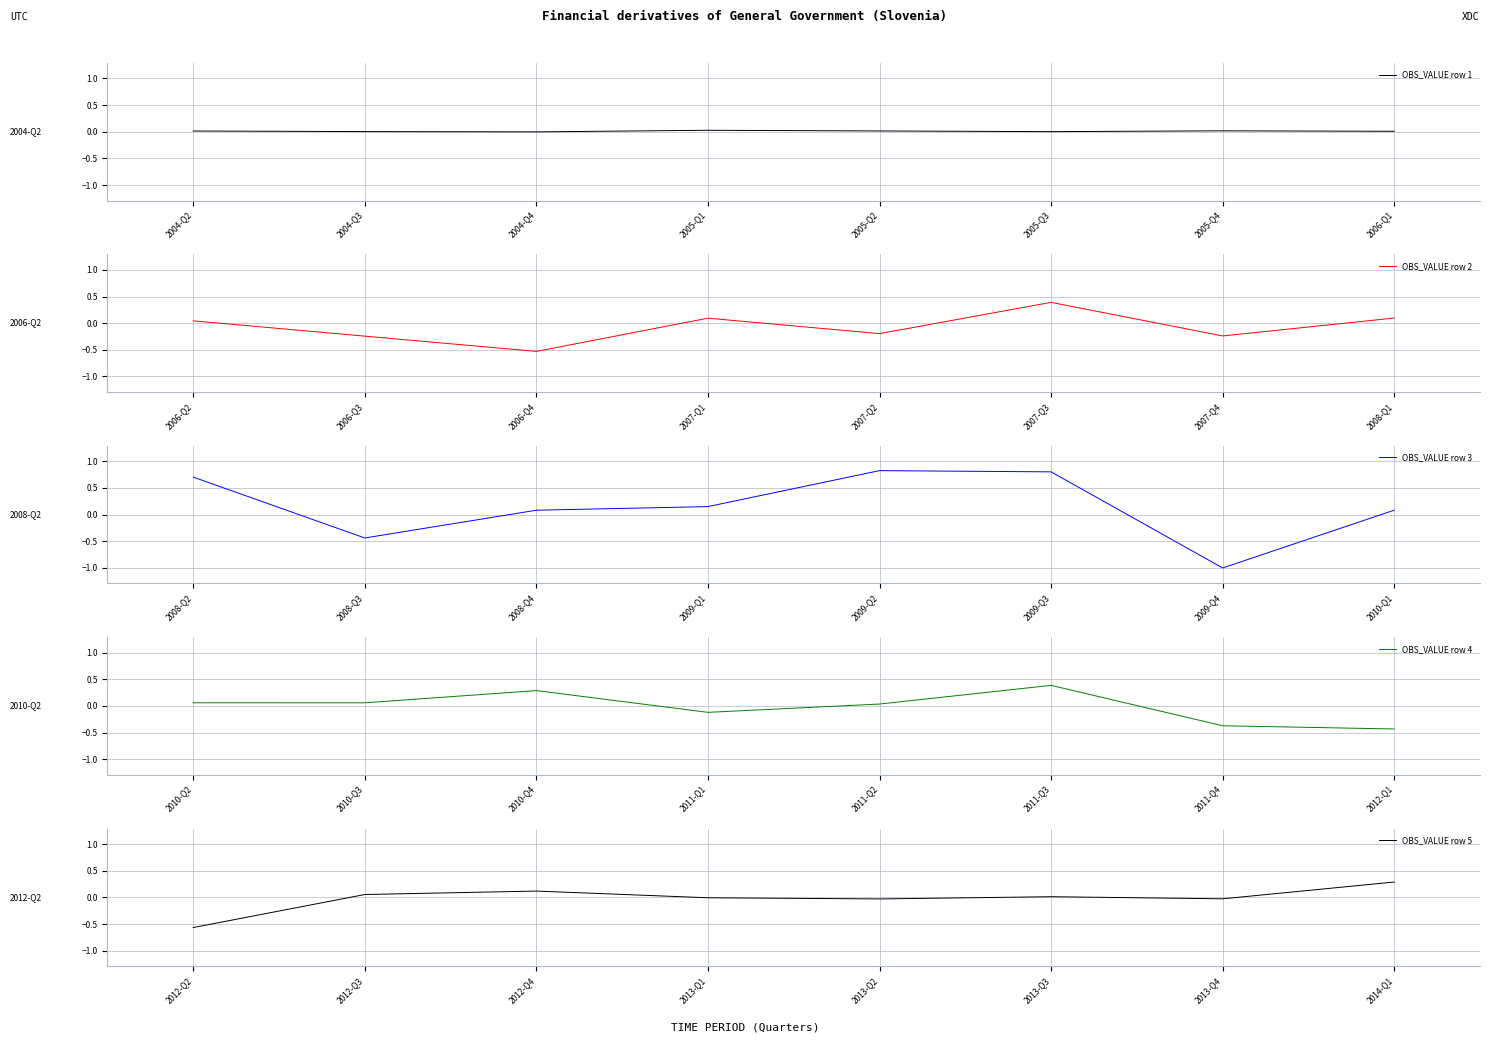

How many series are shown in this chart?

5